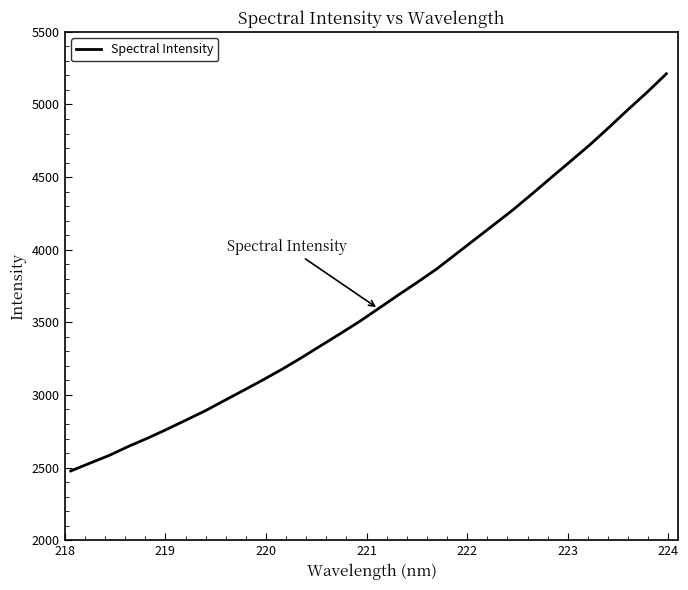

What is the greatest value displayed?

5211.2